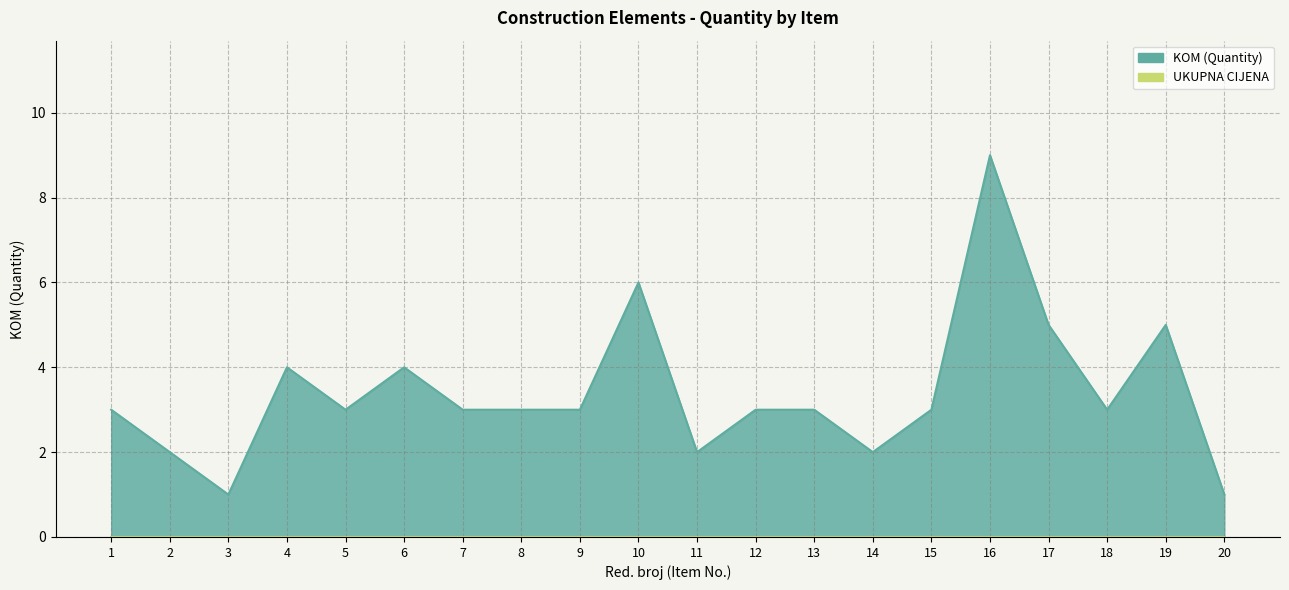

Does the chart display data point markers on the line(s)?

No